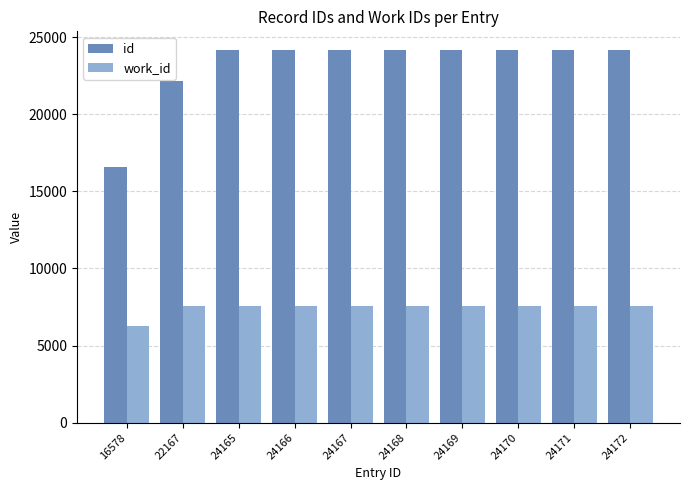

List the series in order of their peak value, highest first.

id, work_id